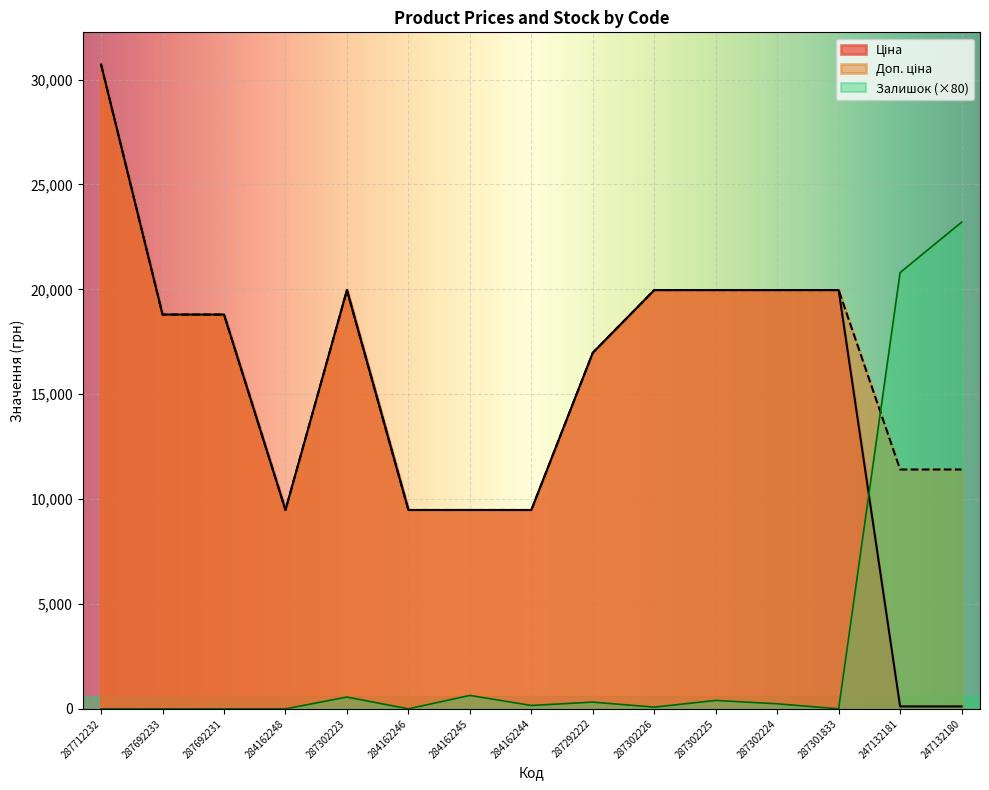

At which category does Ціна reach its first local peak?

287302223